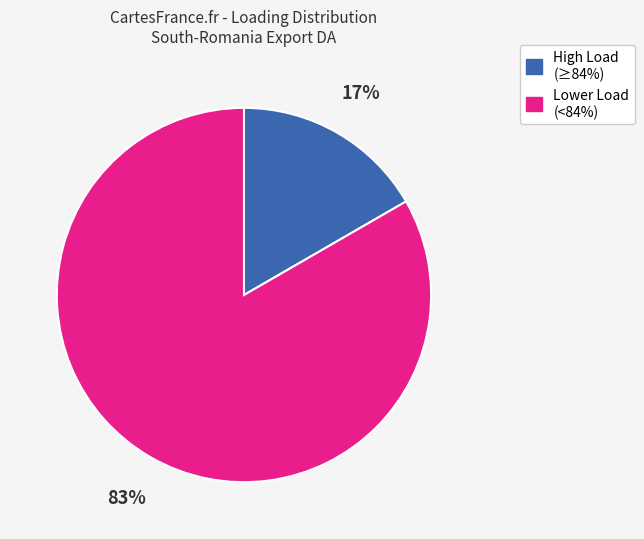

Is there any slice that represents more than half of the pie?

Yes